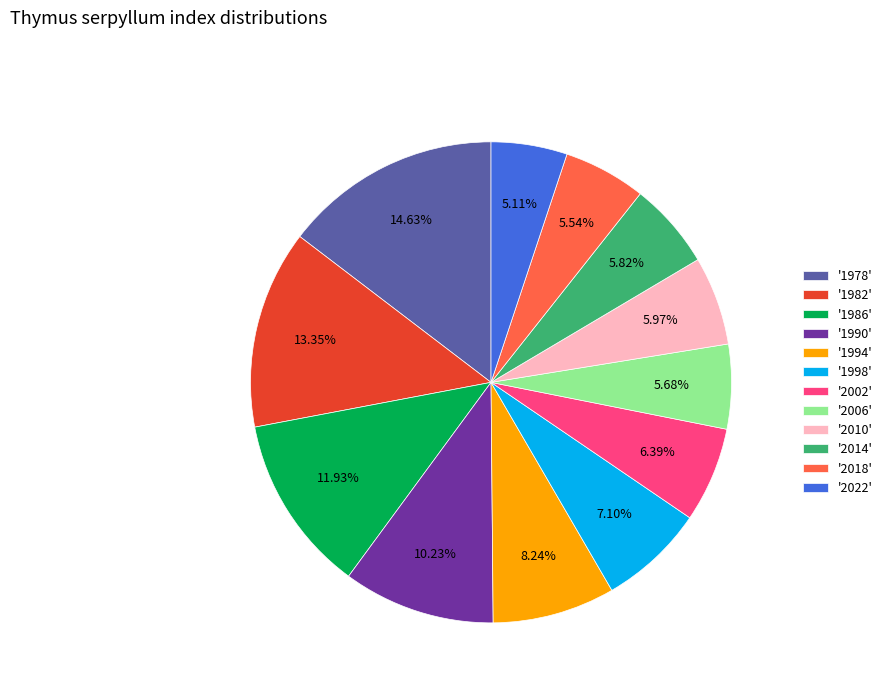

Between '2018' and '1994', which is larger?

'1994'